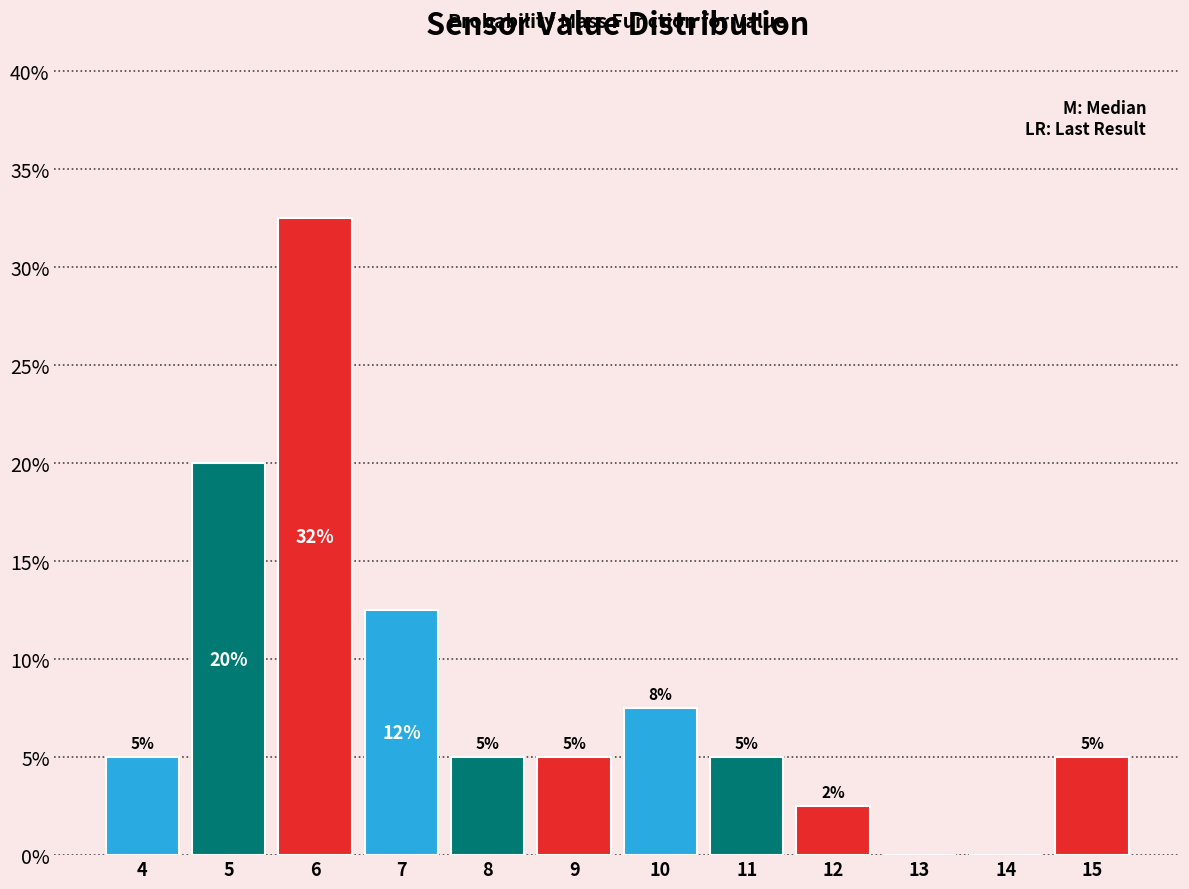

What is the sum of the values at 5 and 15?

25.0